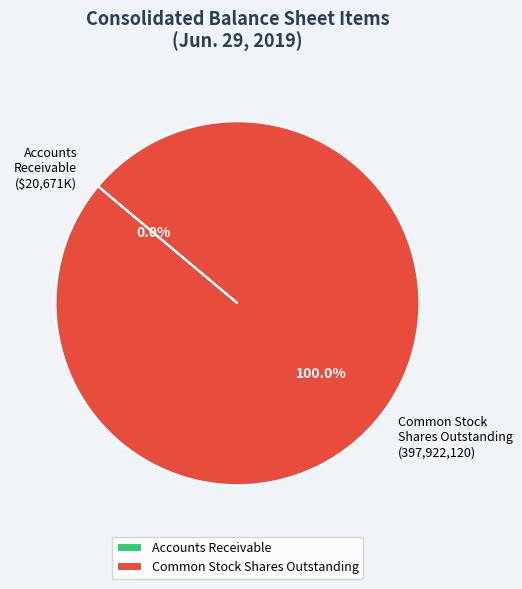

Does any single category account for the majority?

Yes